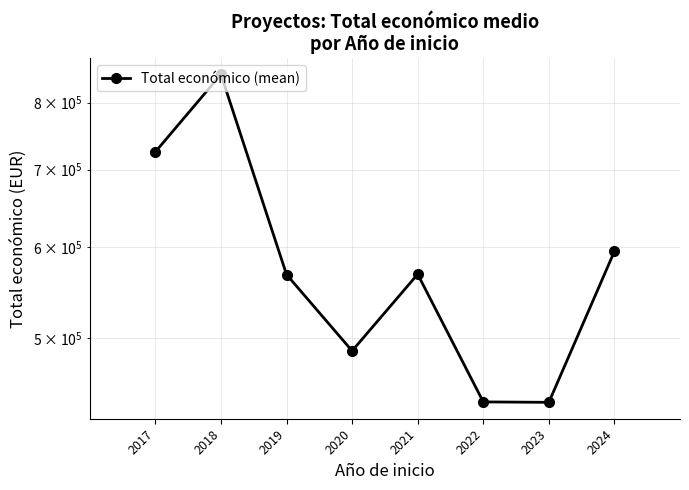

True or false: the data shows 487794.7 at 2020.

True